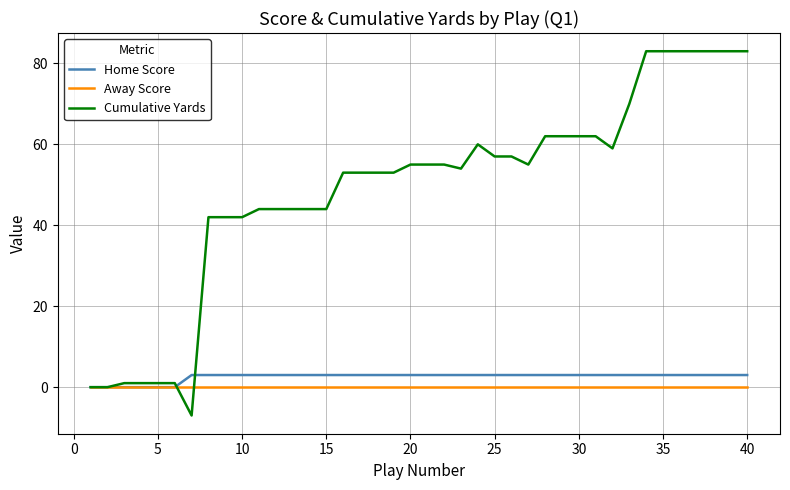

Which series has the largest total across all categories?

Cumulative Yards